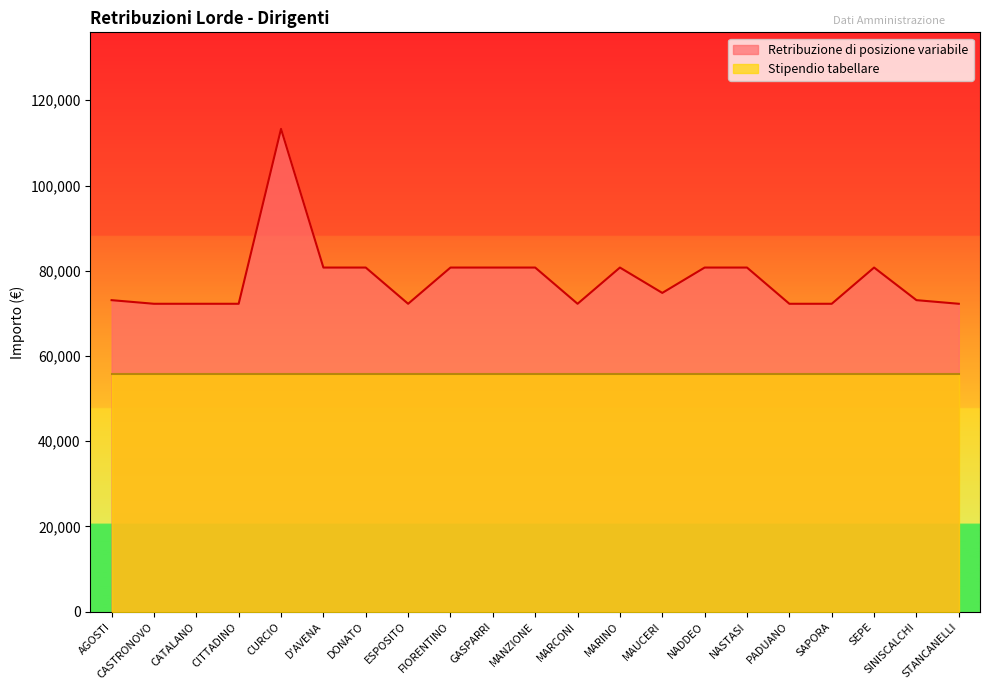

What is the label of the 7th point from the right?

NADDEO